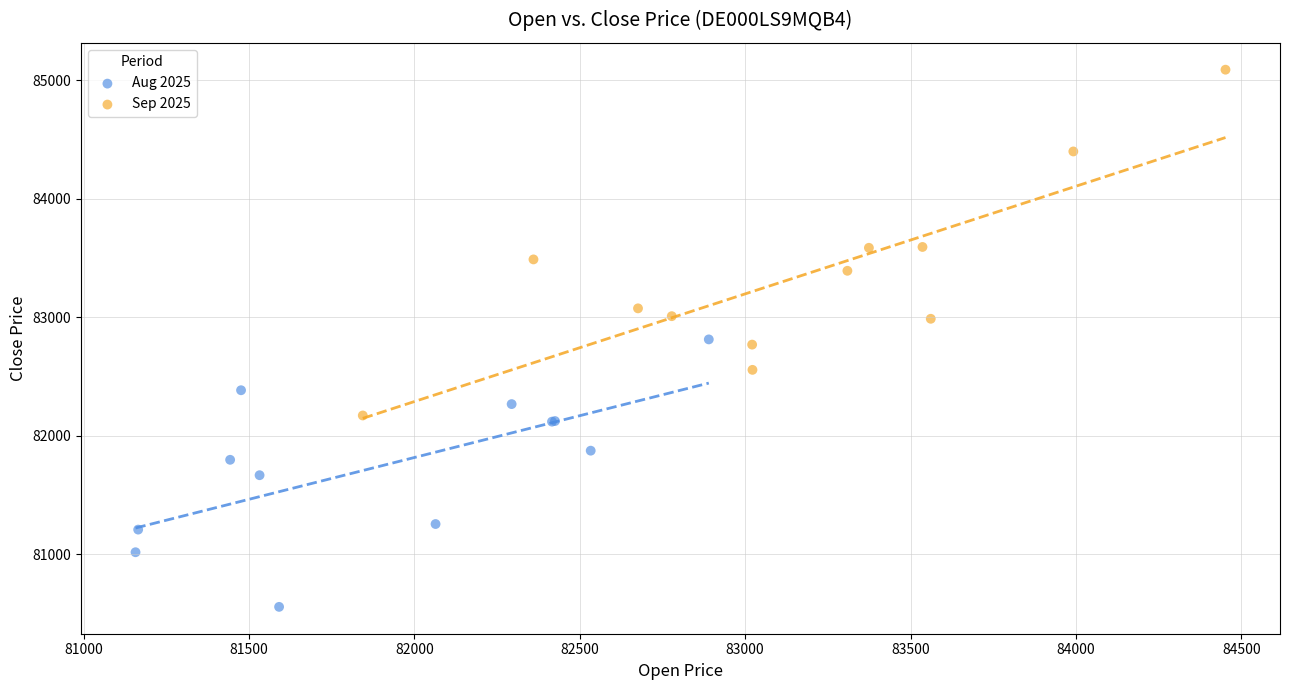

Which series has the largest Y range (max minus min)?

Sep 2025